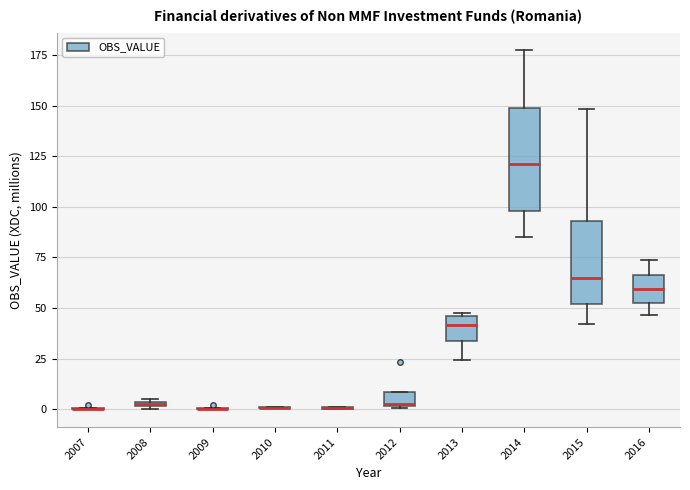

Which box is the tallest, from its lower edge to its upper edge?

2014